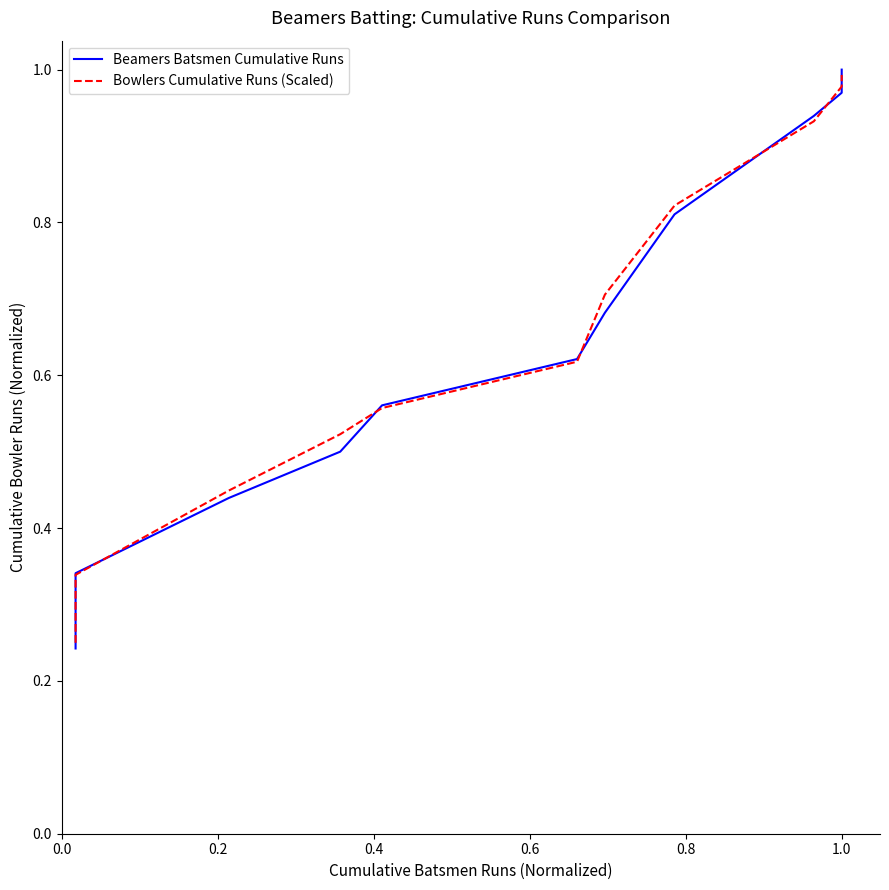

Rank the series by their average value, from highest to lowest.

Bowlers Cumulative Runs (Scaled), Beamers Batsmen Cumulative Runs